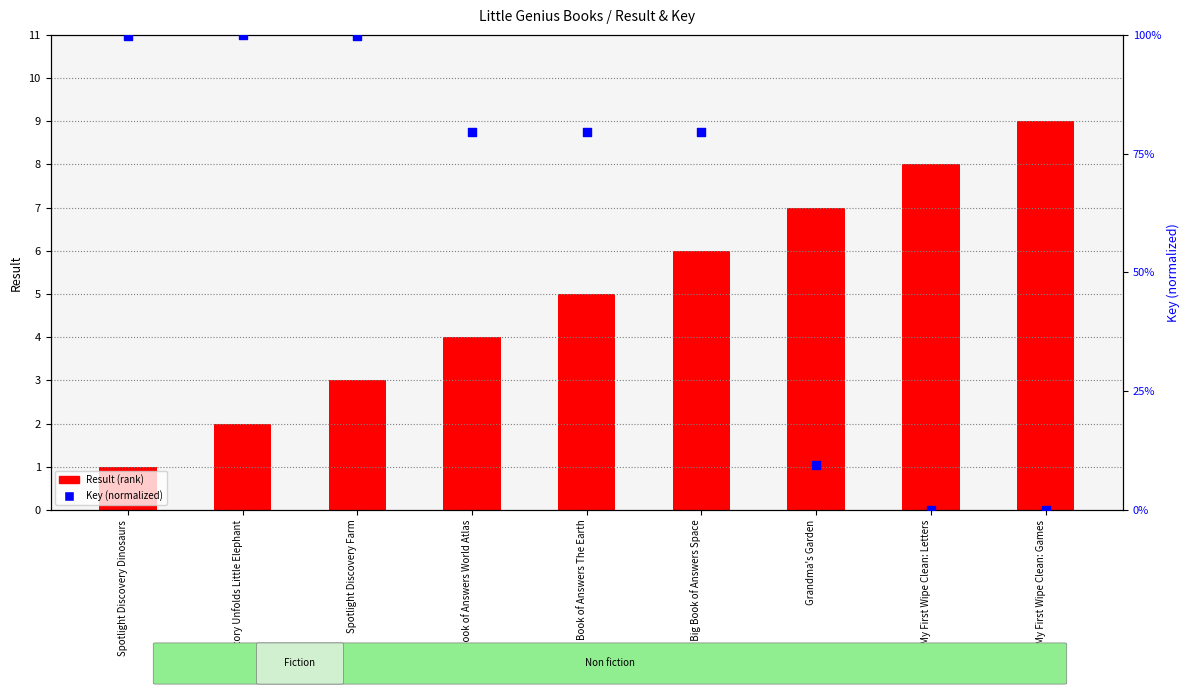

Which series reaches the maximum Y coordinate?

Key (normalized 0-100)